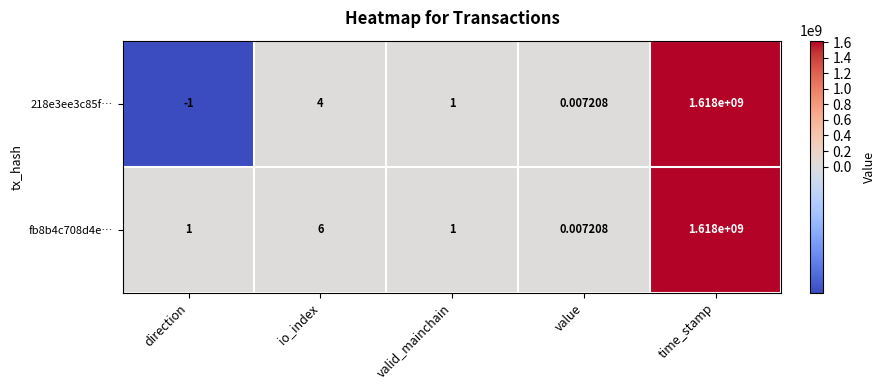

Which category has the lowest value in the fb8b4c708d4e… series?

value